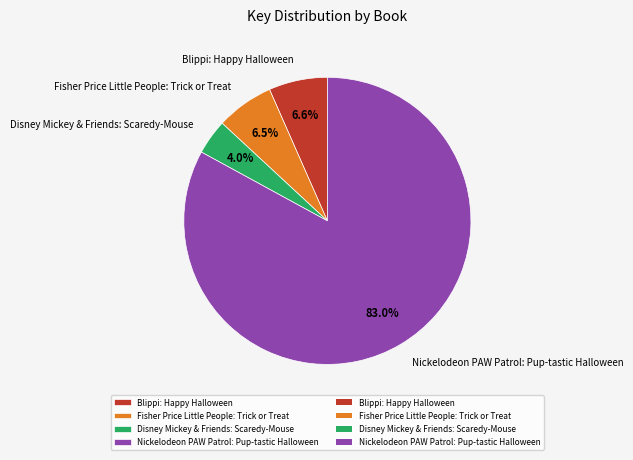

How many slices are in this pie chart?

4